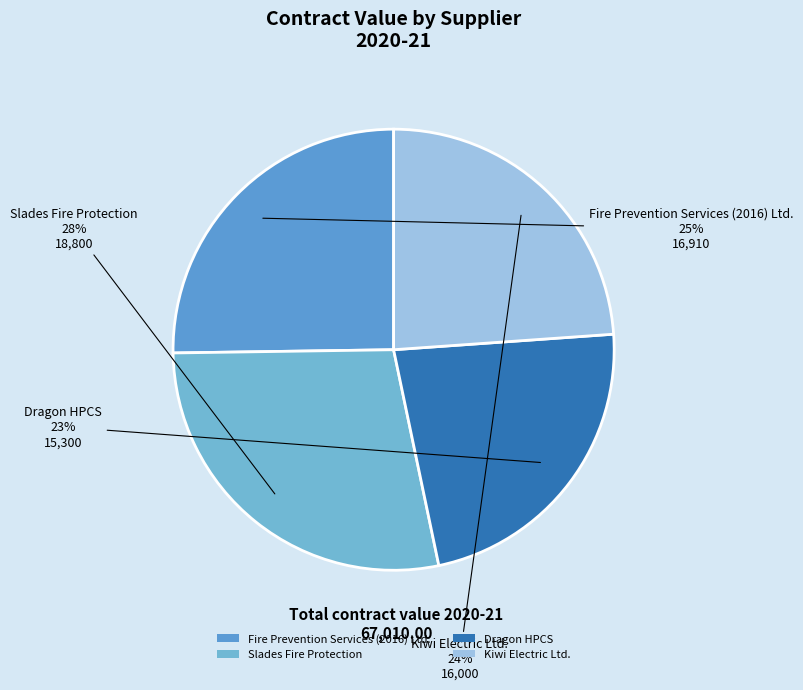

To the nearest percent, what portion does Dragon HPCS represent?

23%